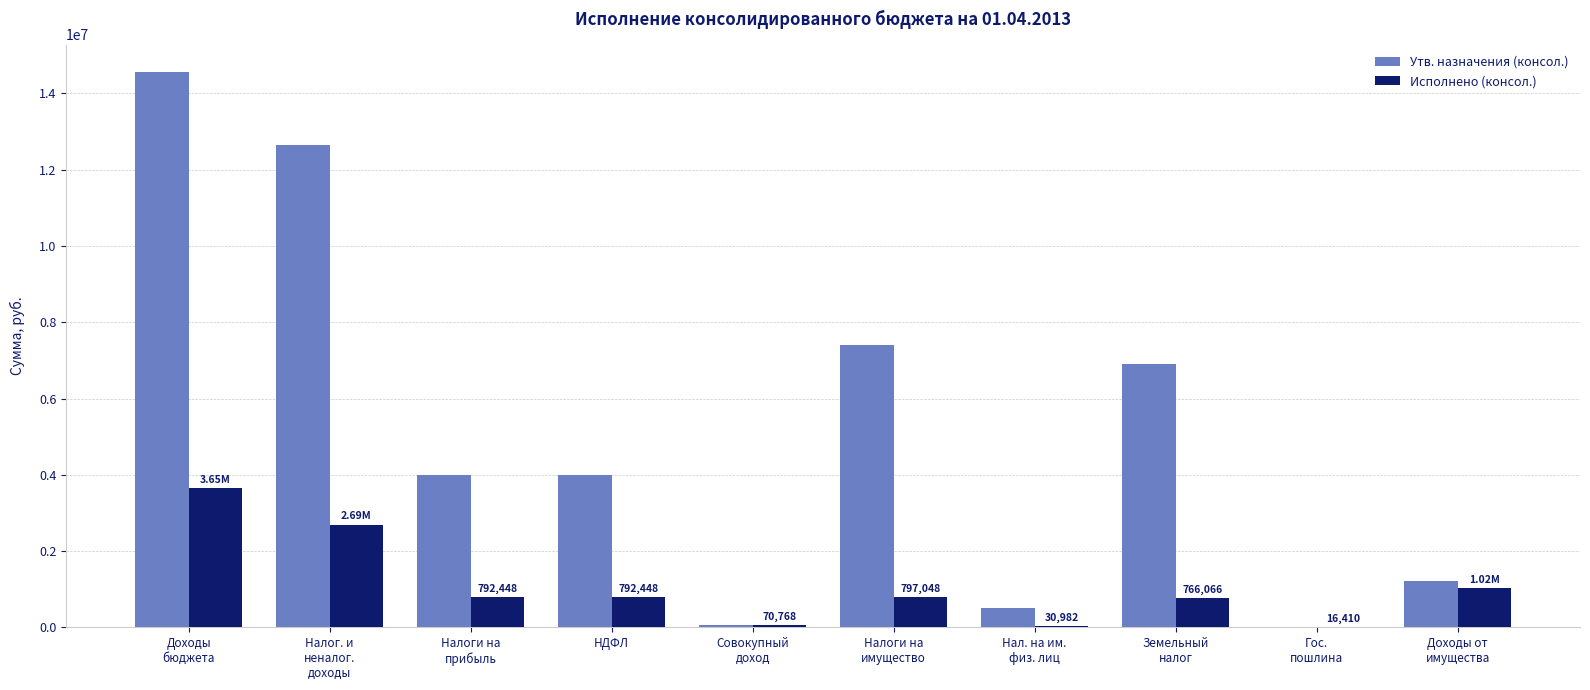

What is the sum of all Утв. назначения (консол.) values?

51273882.0